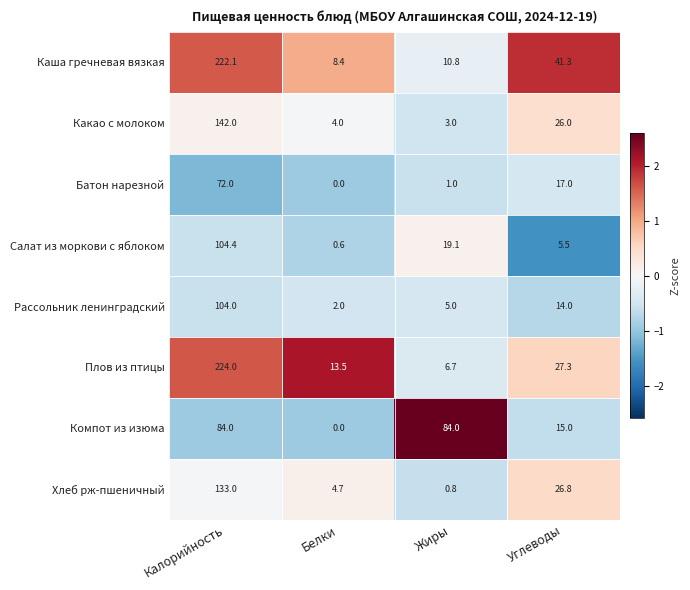

What is the sum of the Салат из моркови с яблоком values at Жиры and Калорийность?

123.5